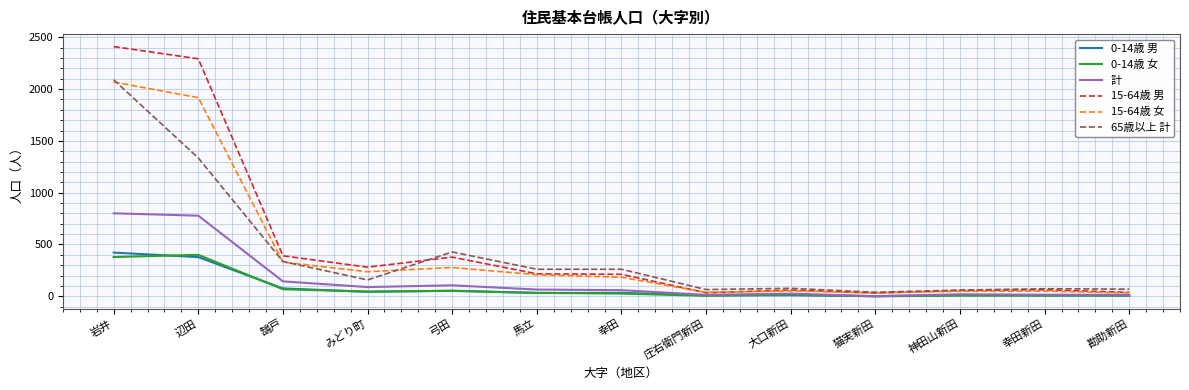

What are all the series names shown in the legend?

0-14歳 男, 0-14歳 女, 計, 15-64歳 男, 15-64歳 女, 65歳以上 計